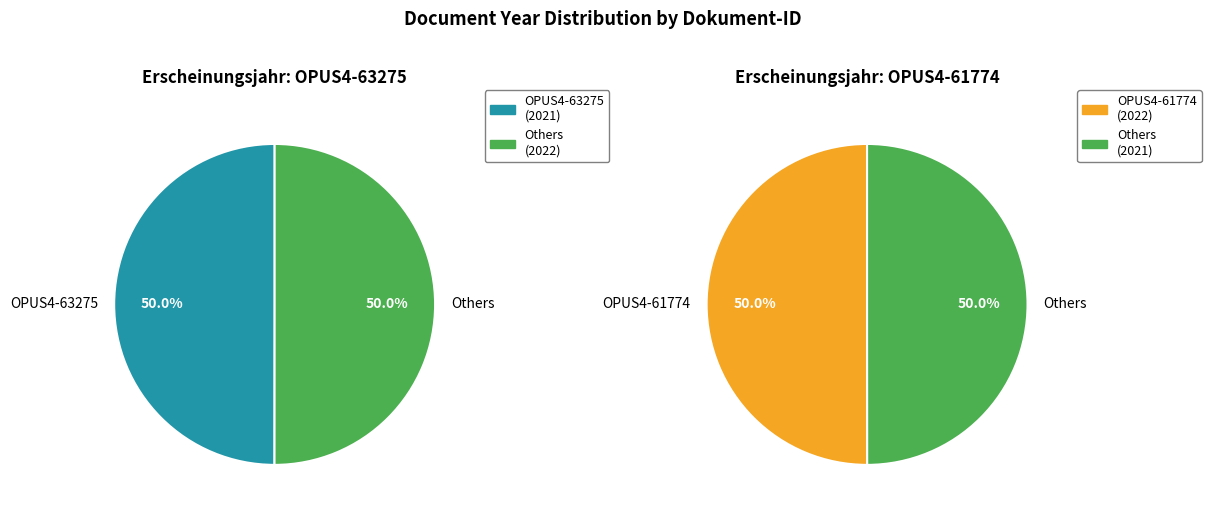

To the nearest percent, what portion does OPUS4-61774 represent?

50%